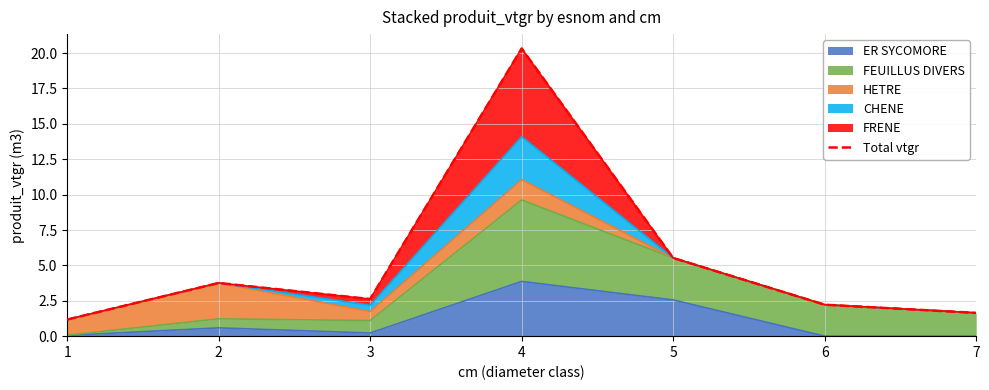

Count the number of values greater than 2.

5